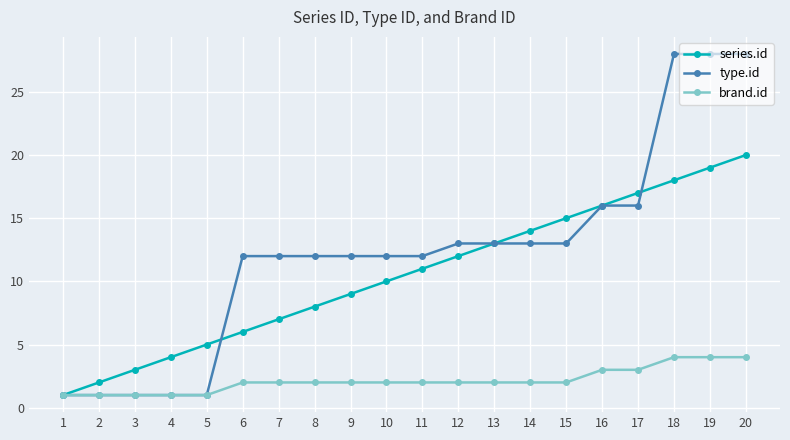

What is the approximate value of type.id at 7?

12